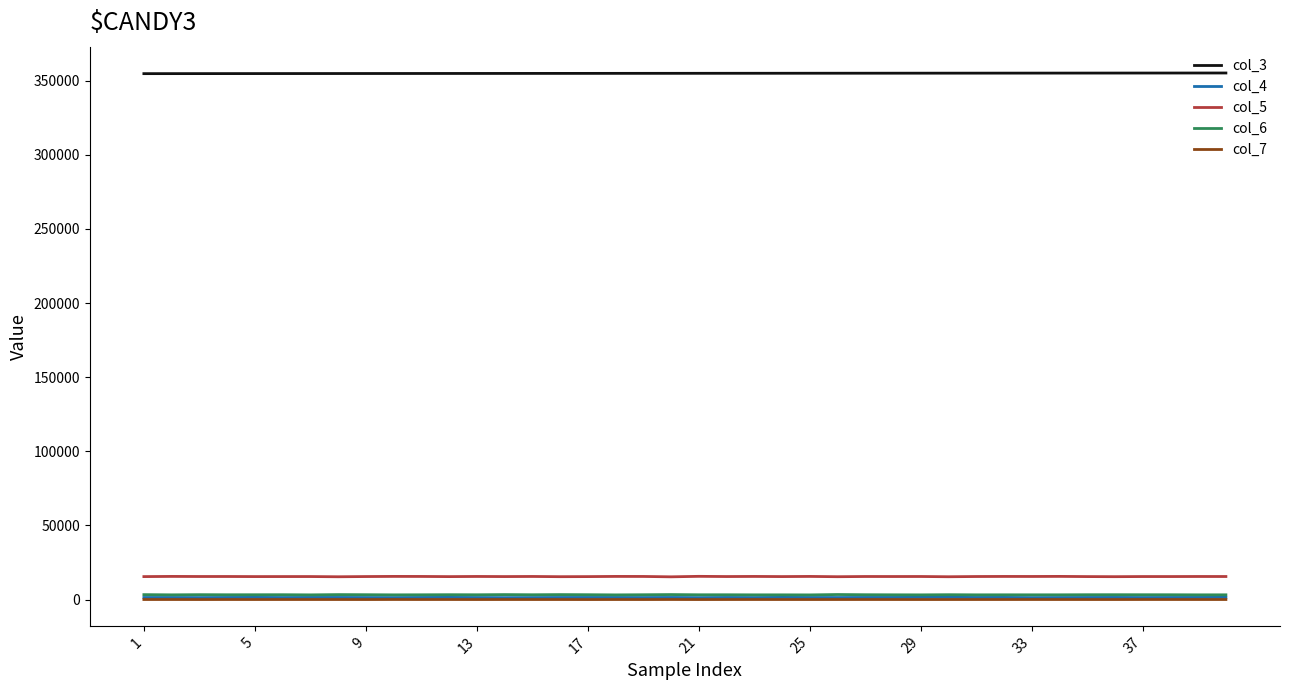

What is the sum of all col_7 values?

2496